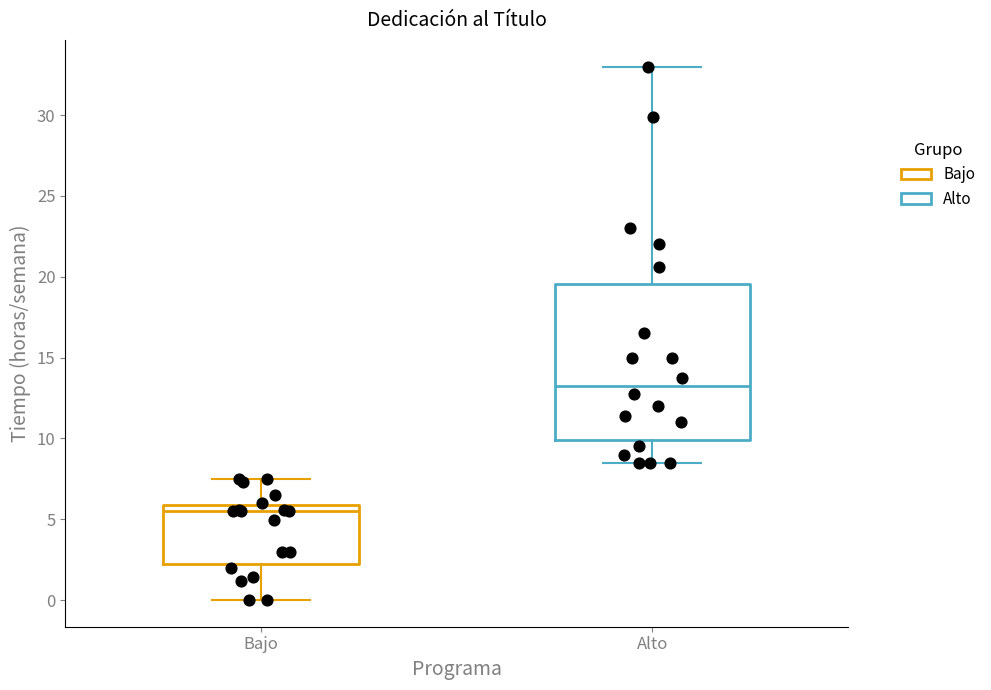

Which box's median line is the highest?

Alto